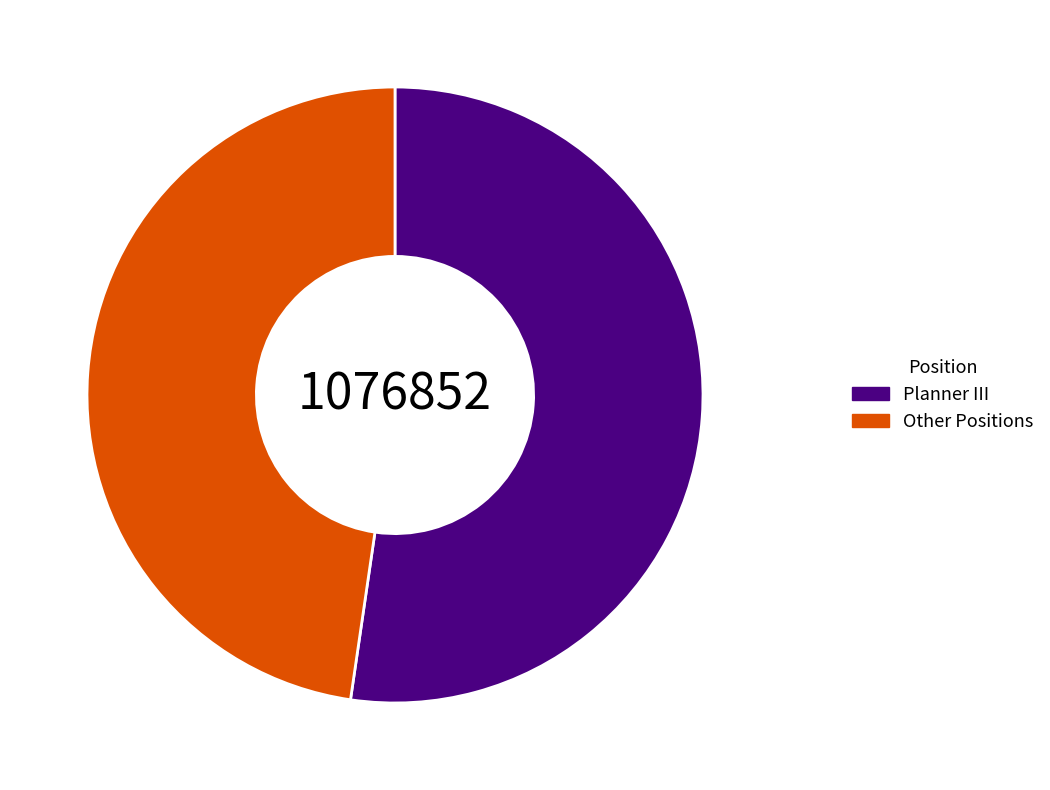

Does Planner III account for over 50% of the chart?

Yes